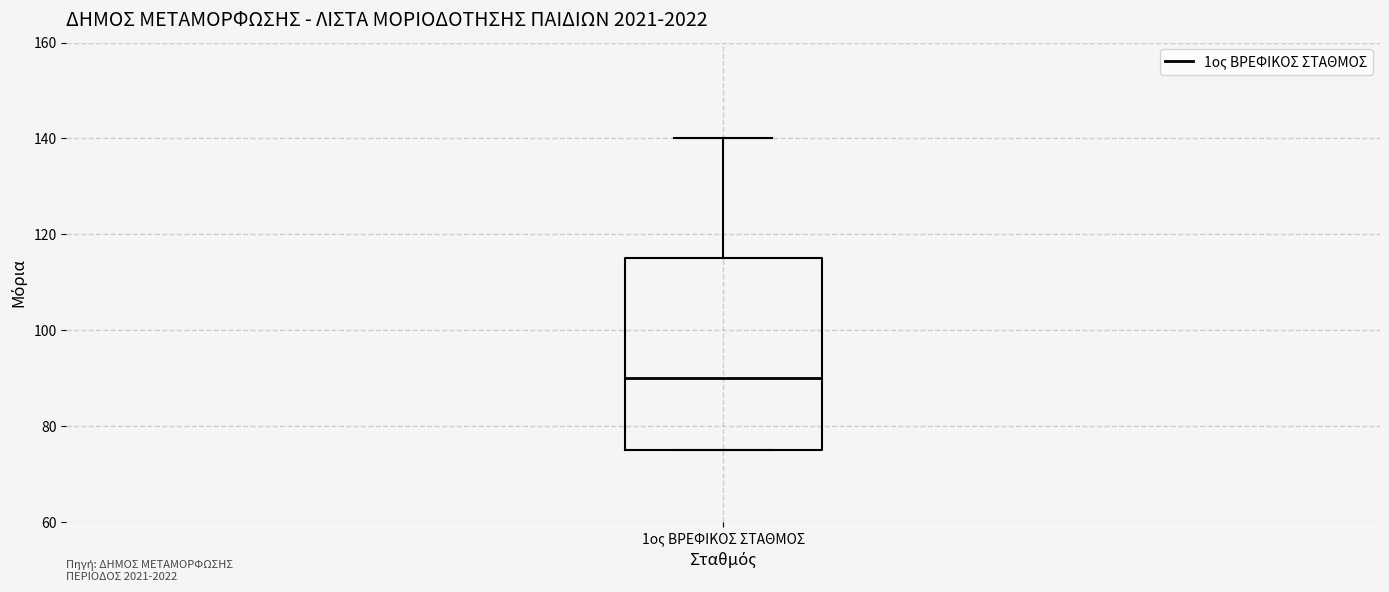

Where is the upper edge of the box for 1ος ΒΡΕΦΙΚΟΣ ΣΤΑΘΜΟΣ on the y-axis? The values are not printed on the chart, so give them approximately, as read against the axis.

116